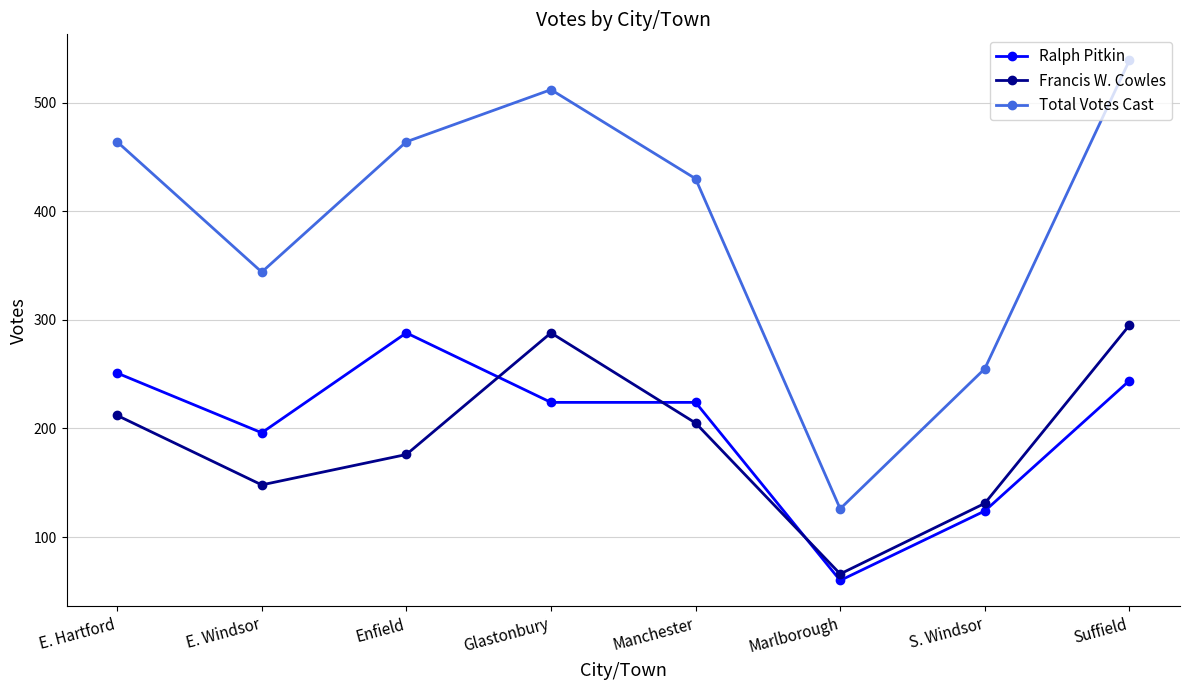

What is the sum of all Francis W. Cowles values?

1521